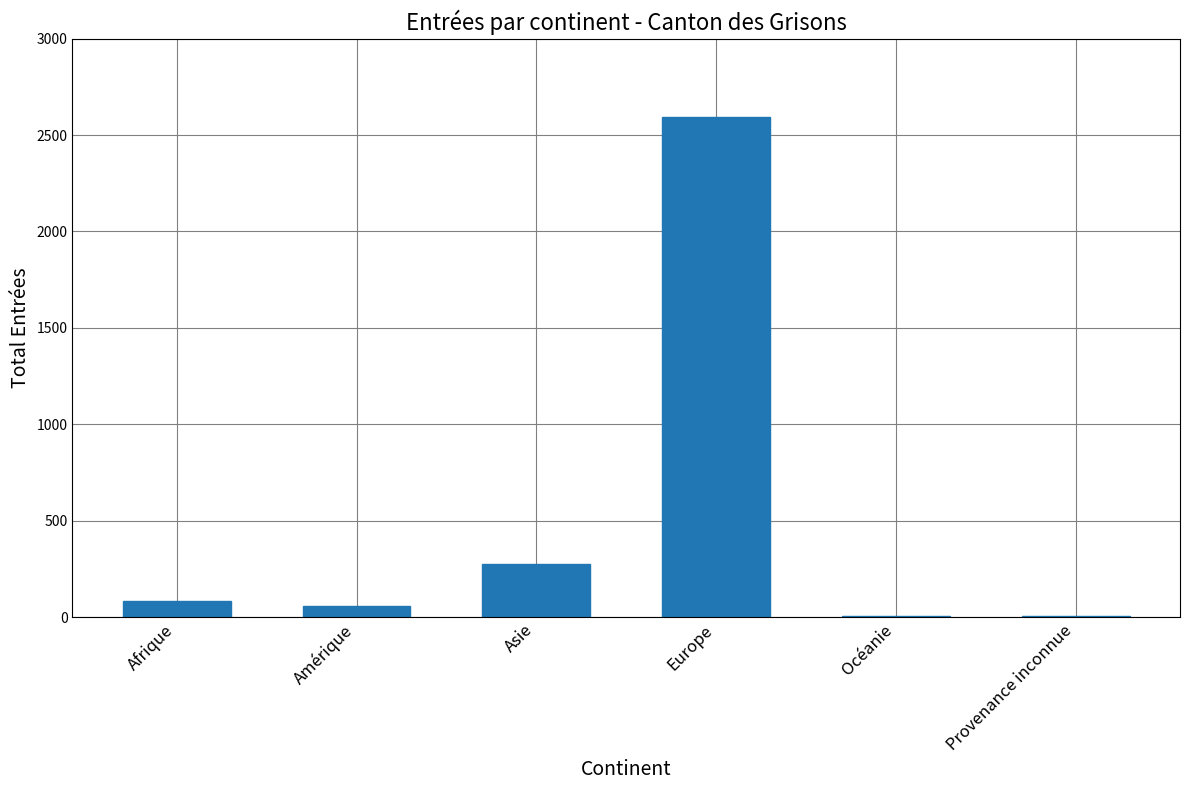

Count the number of data series in this chart.

1